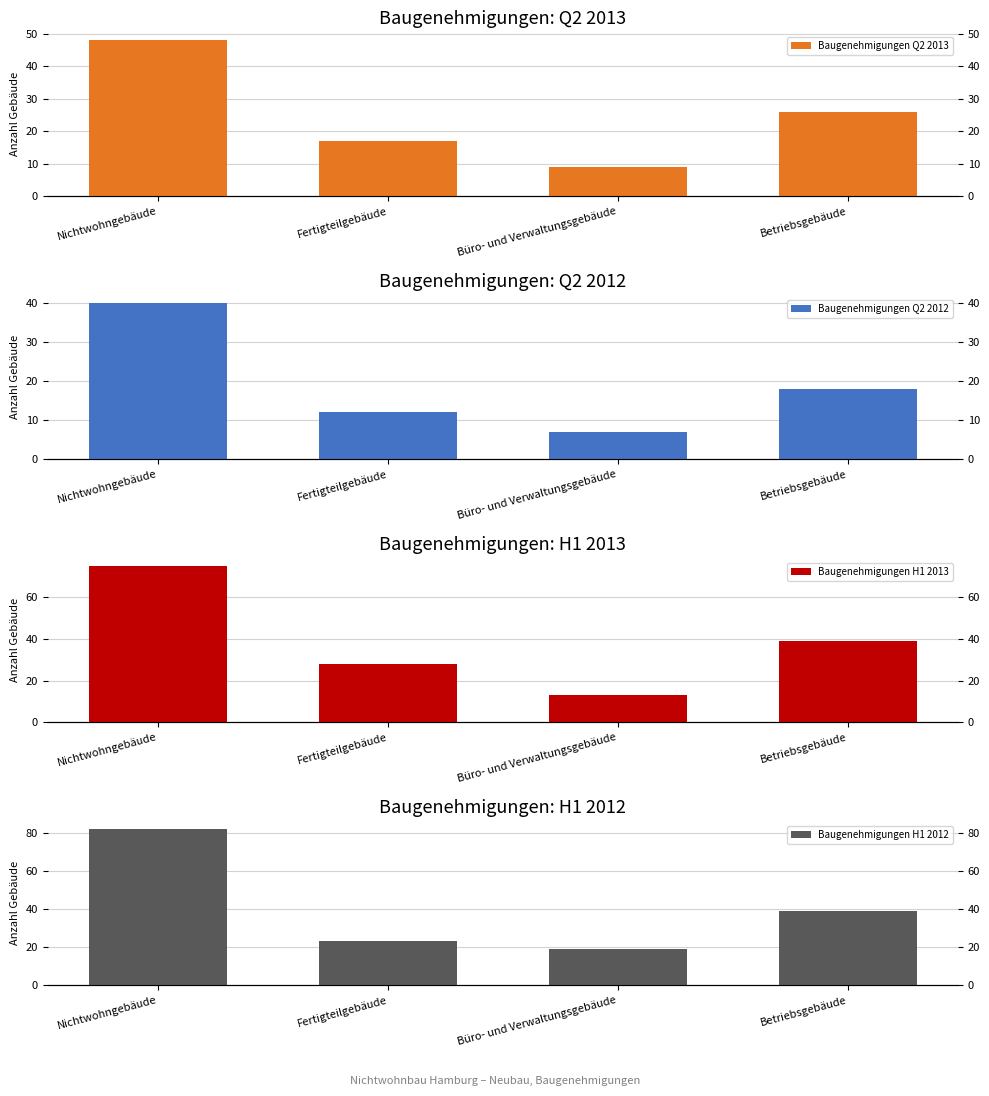

What is the label of the 1st bar from the left?

Nichtwohngebäude